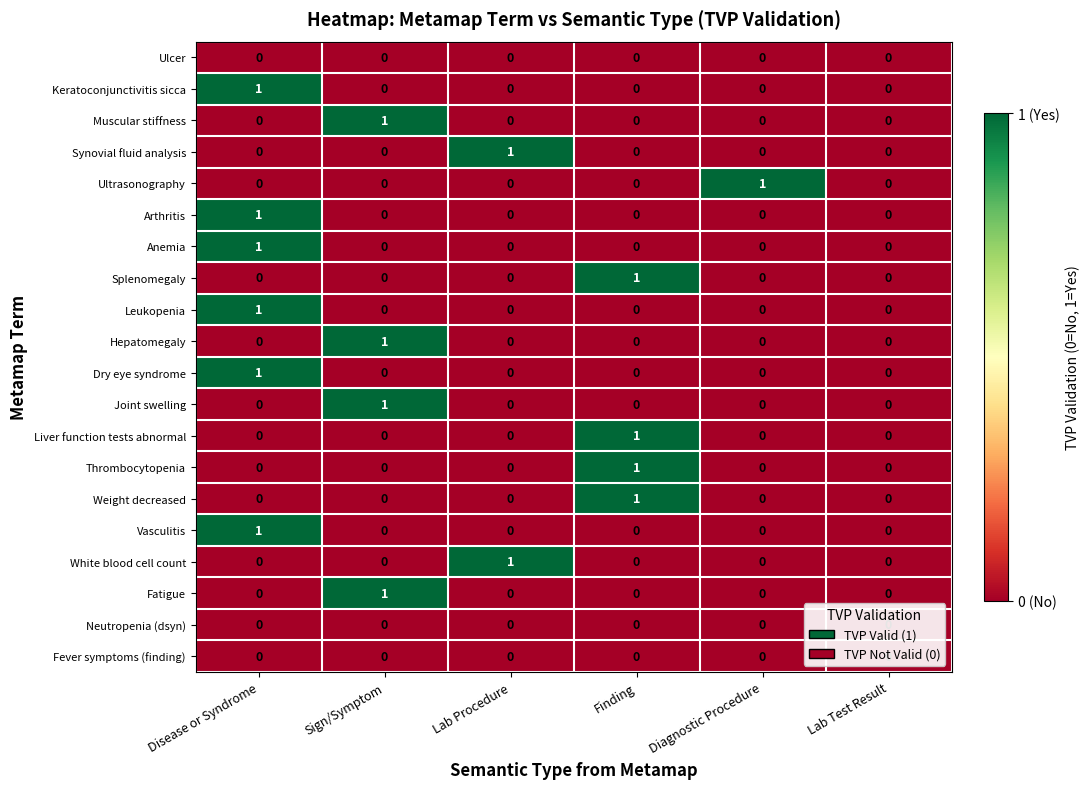

Is it true that Fatigue equals 1 at Finding?

False